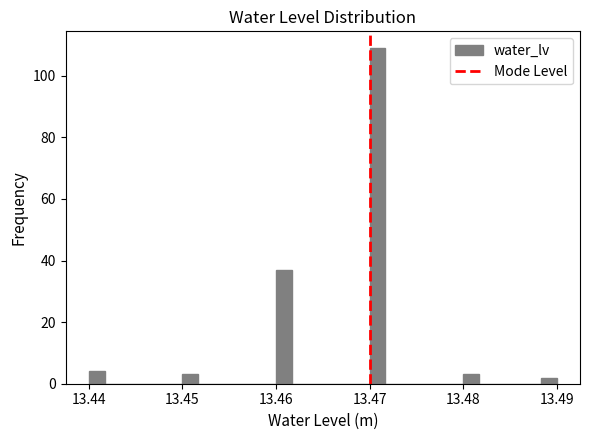

Around what value on the x-axis is the tallest bar? Give the approximate position of its centre, as read against the axis.

13.471